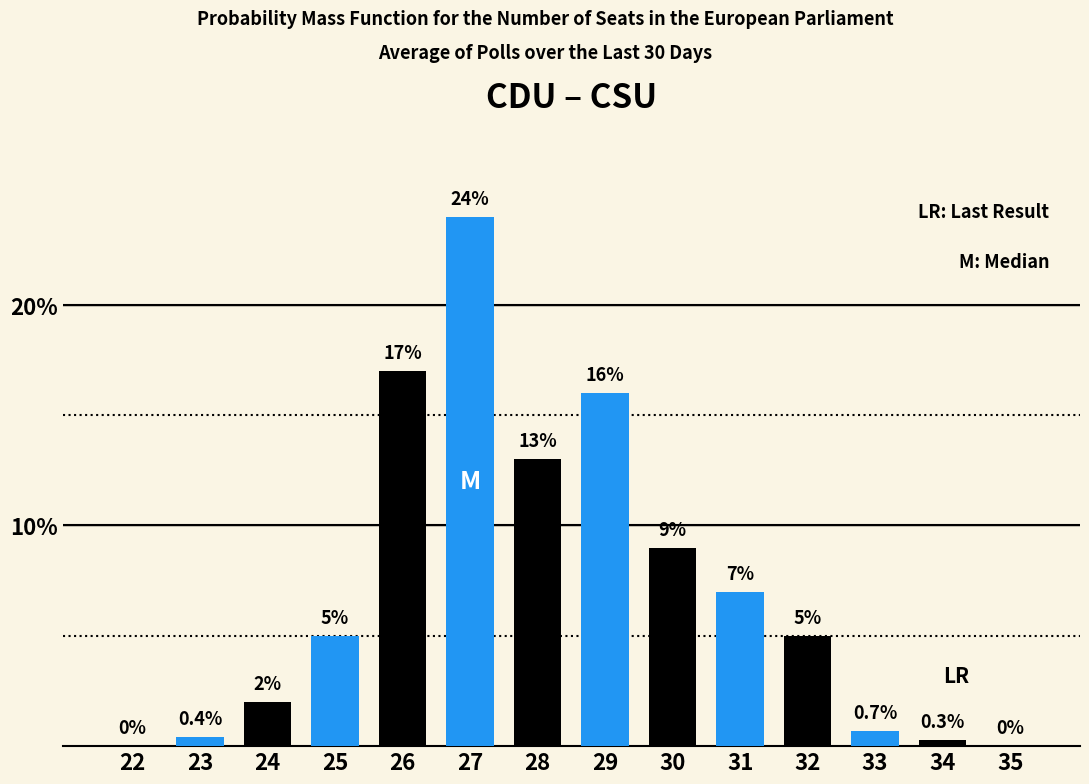

Reading right to left, extract all data points from this chart.

35=0.0	34=0.3	33=0.7	32=5.0	31=7.0	30=9.0	29=16.0	28=13.0	27=24.0	26=17.0	25=5.0	24=2.0	23=0.4	22=0.0